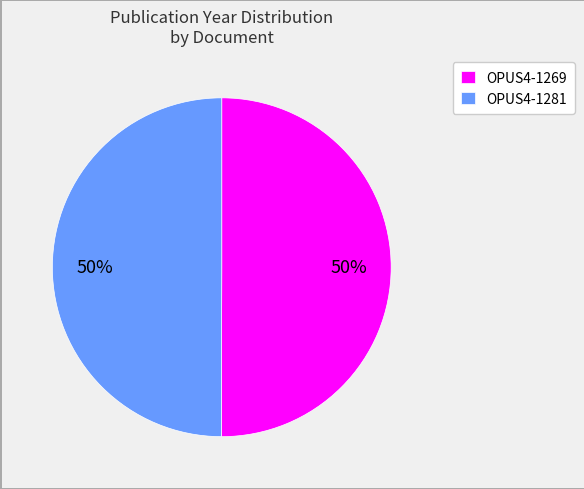

To the nearest percent, what is the average slice percentage?

50%